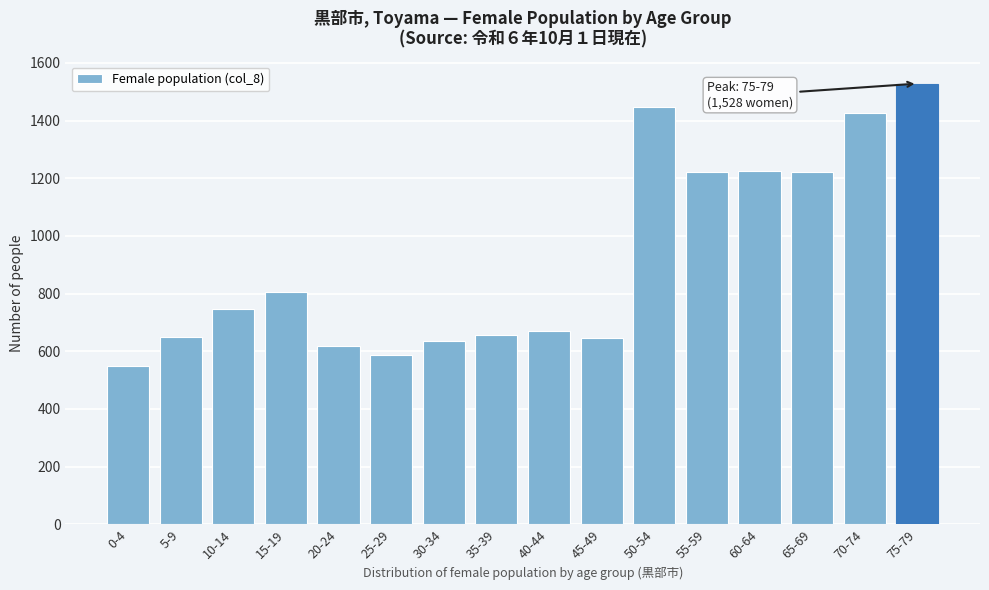

What is the change in value from 10-14 to 70-74?

+679